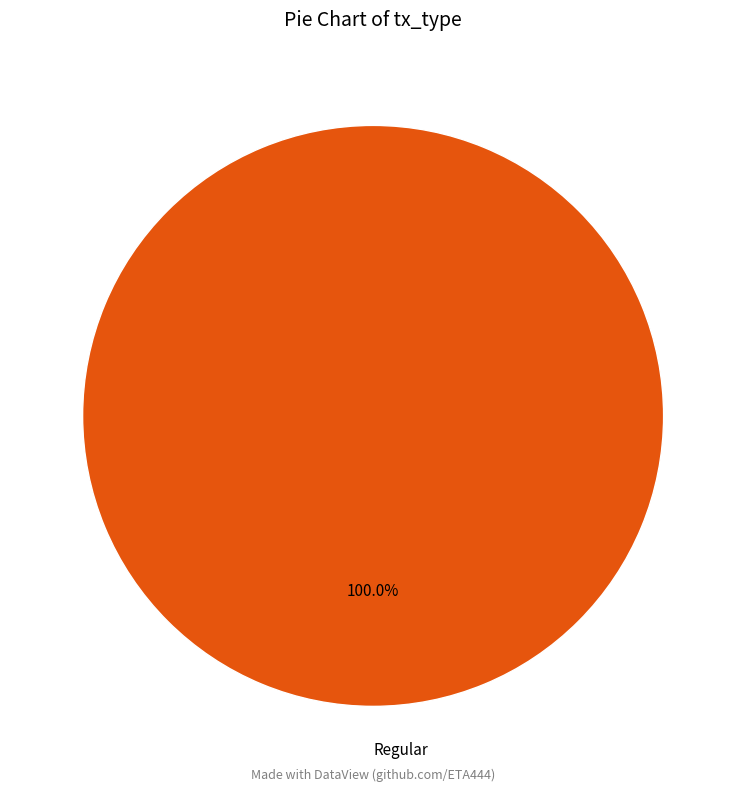

Rank the categories by value from highest to lowest.

Regular